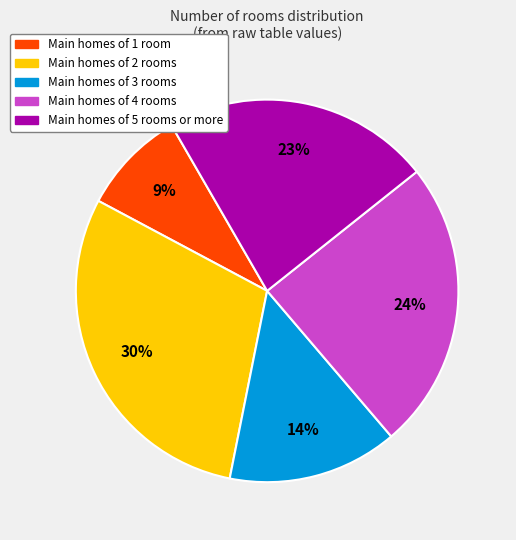

To the nearest percent, what is the average slice percentage?

20%